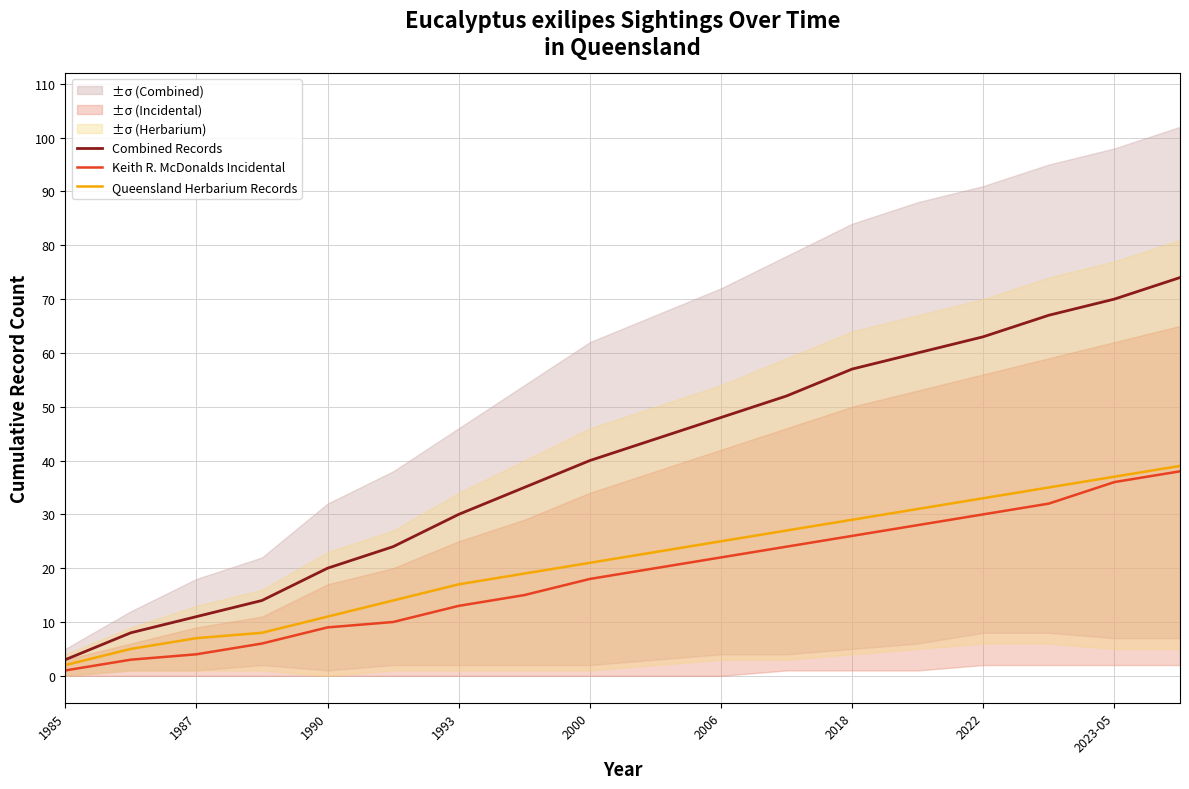

True or false: Keith R. McDonalds Incidental and Combined Records cross at least once.

False